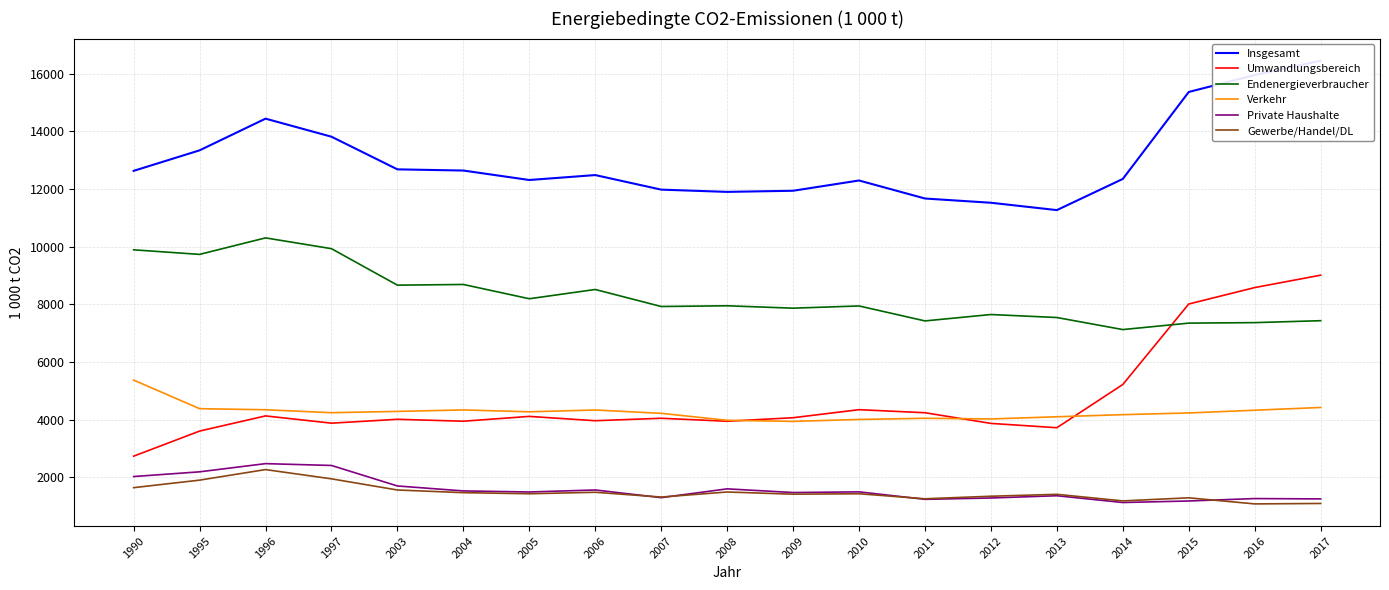

Does the chart display data point markers on the line(s)?

No